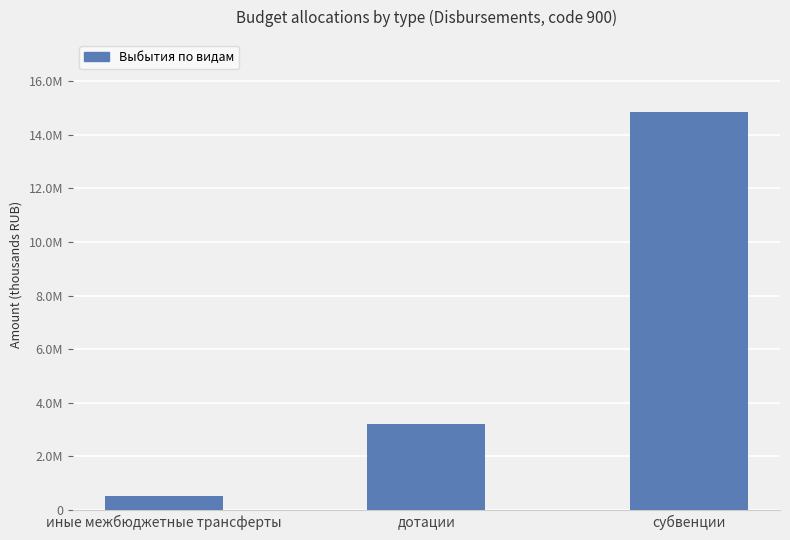

What position from the left is субвенции?

3